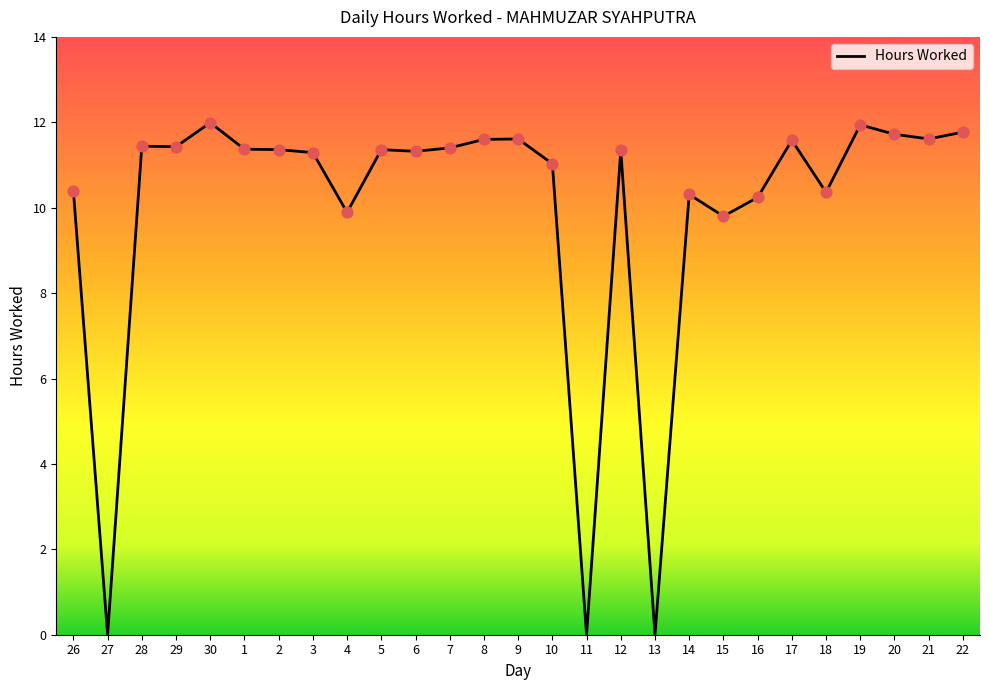

What is the ratio of the value at 5 to the value at 14?

1.1